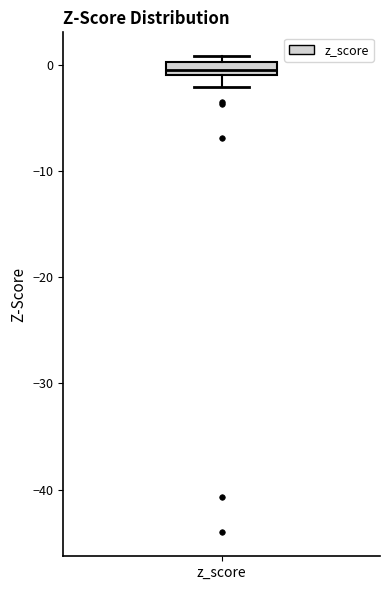

Where does the lower whisker of the box for z_score end on the y-axis? The values are not printed on the chart, so give them approximately, as read against the axis.

-2